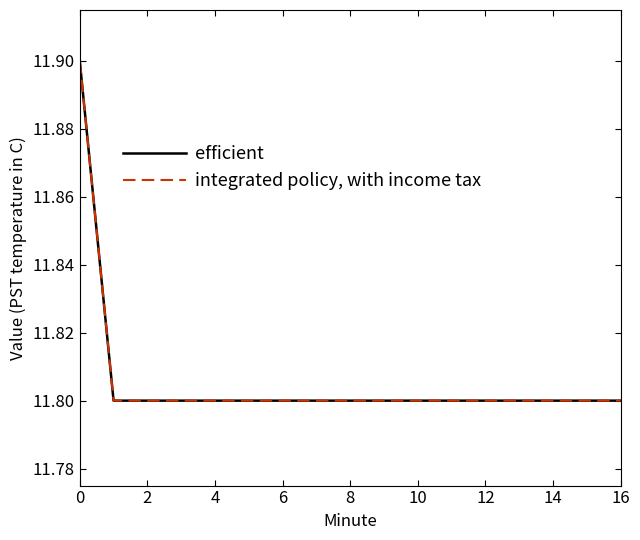

True or false: integrated policy, with income tax and efficient cross at least once.

False